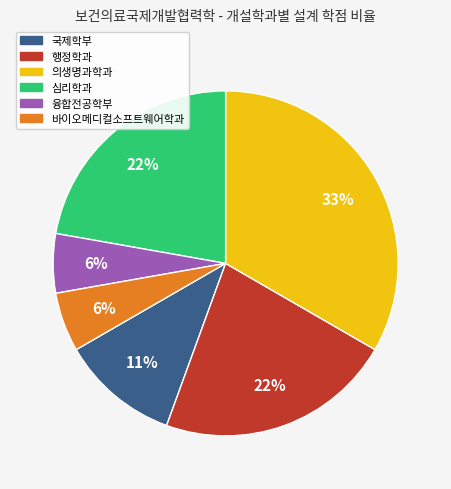

What is the largest slice in the pie chart?

의생명과학과